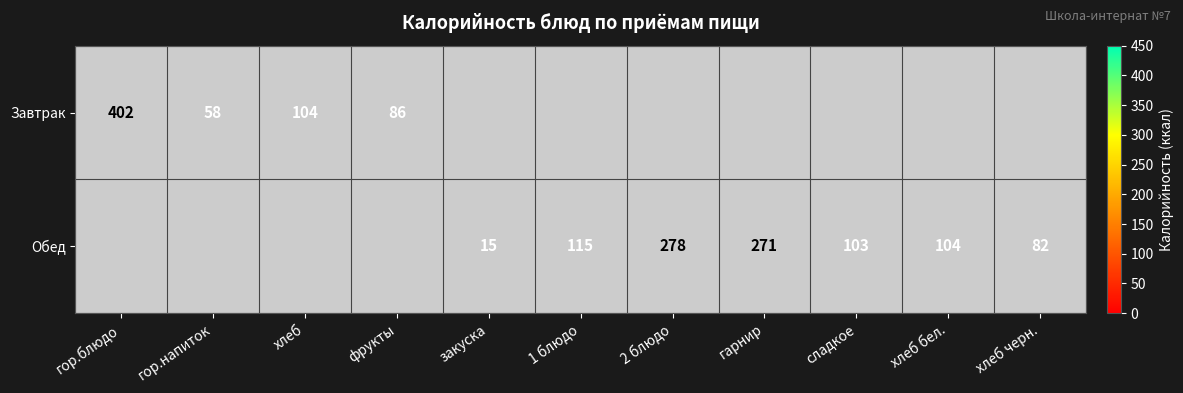

What is the sum of the Обед values at хлеб черн. and закуска?

97